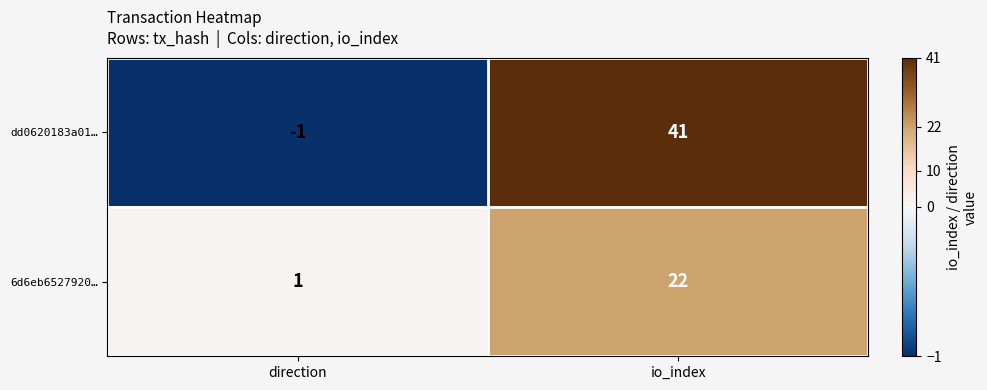

What is the greatest value displayed?

41